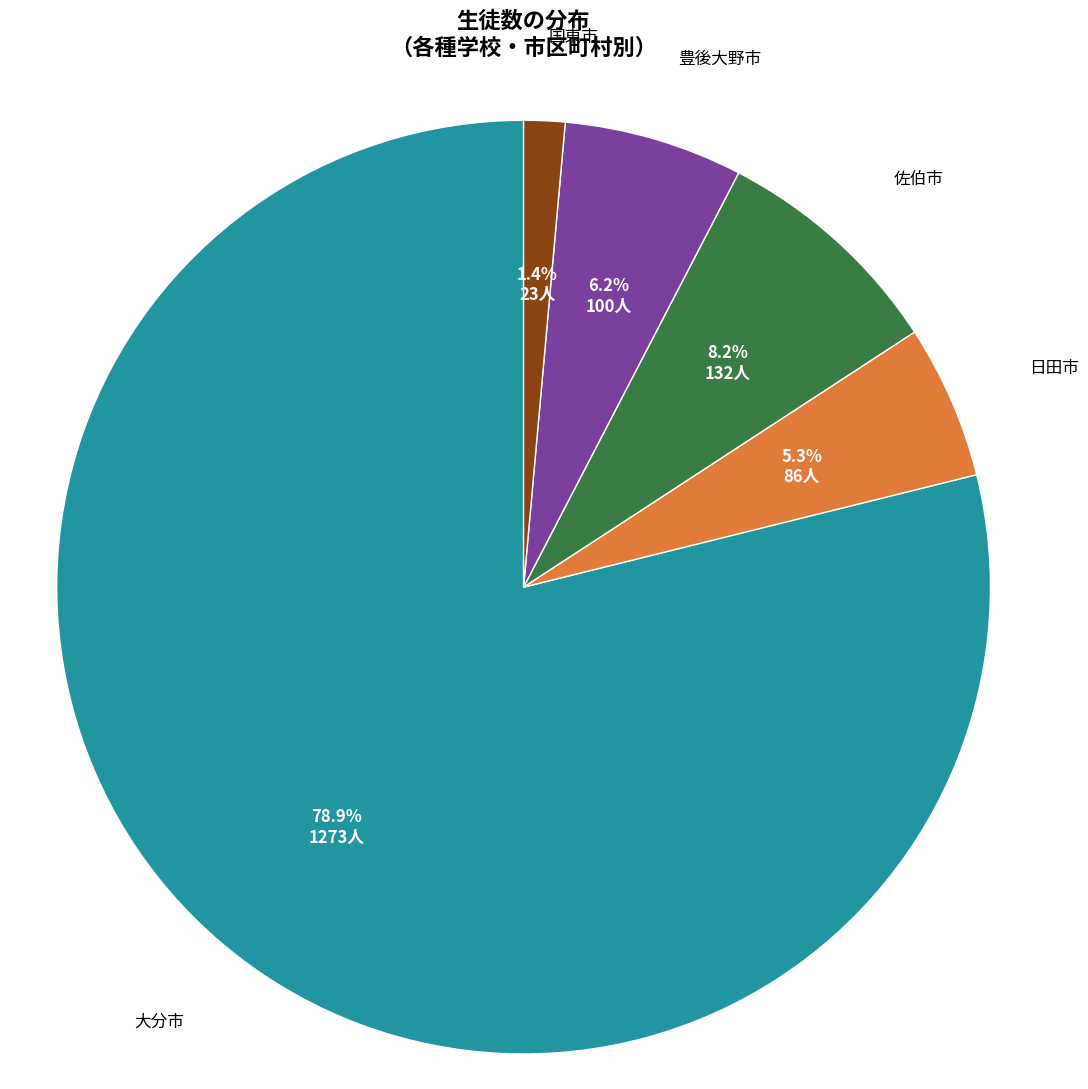

Rank the categories by value from highest to lowest.

大分市, 佐伯市, 豊後大野市, 日田市, 国東市